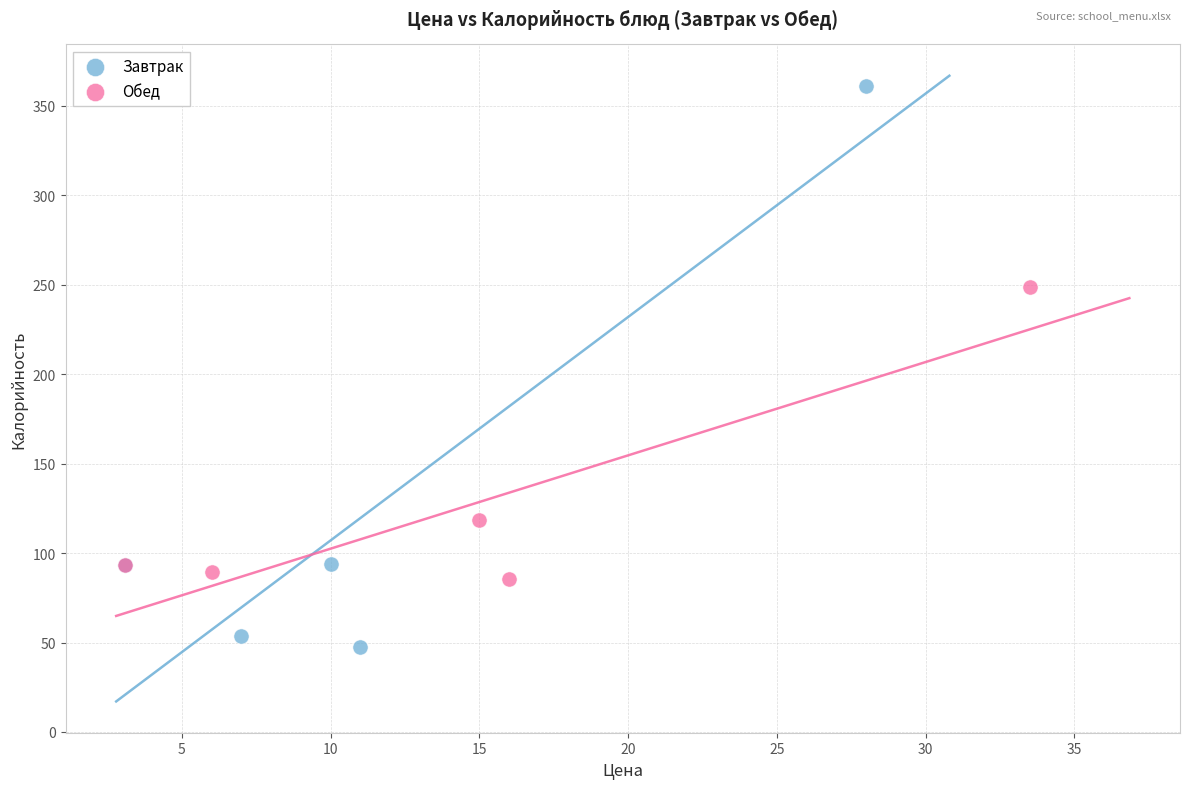

Which series contains the highest Y value?

Завтрак